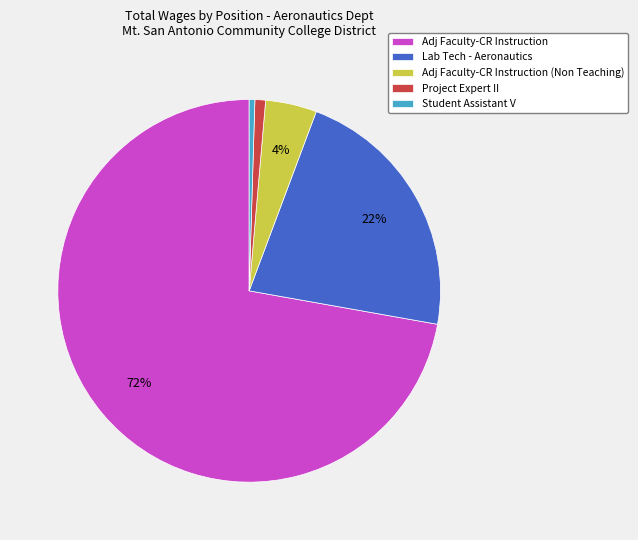

To the nearest percent, what is the average slice percentage?

20%